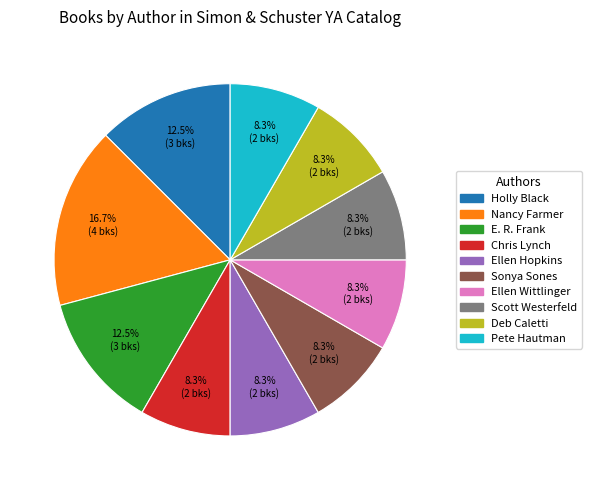

To the nearest percent, what is the difference between the largest and smallest slice percentages?

8%